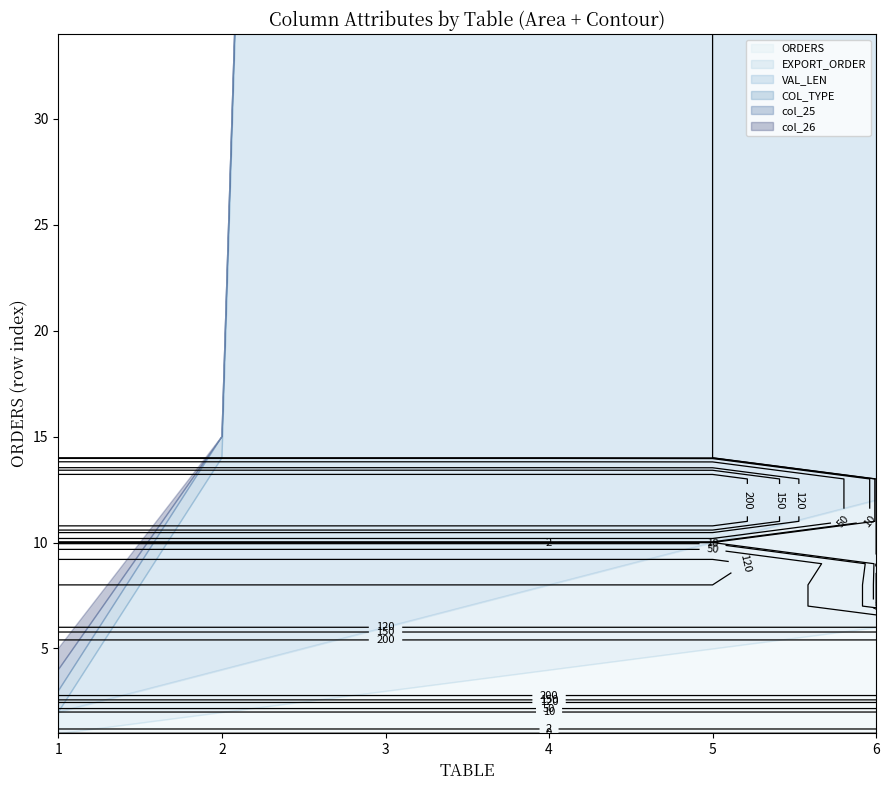

What is the average value of the VAL_LEN series?

149